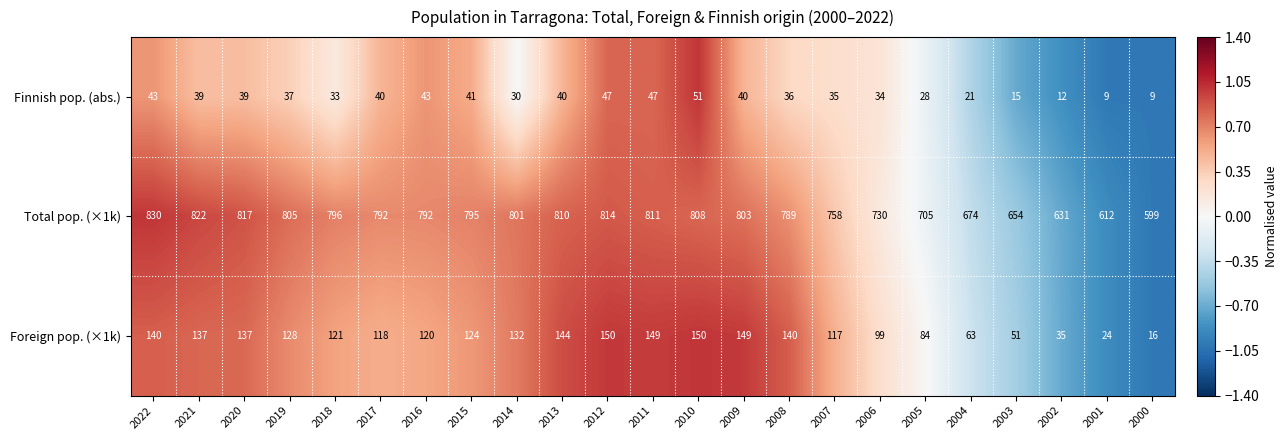

How many data points does each series have?

23